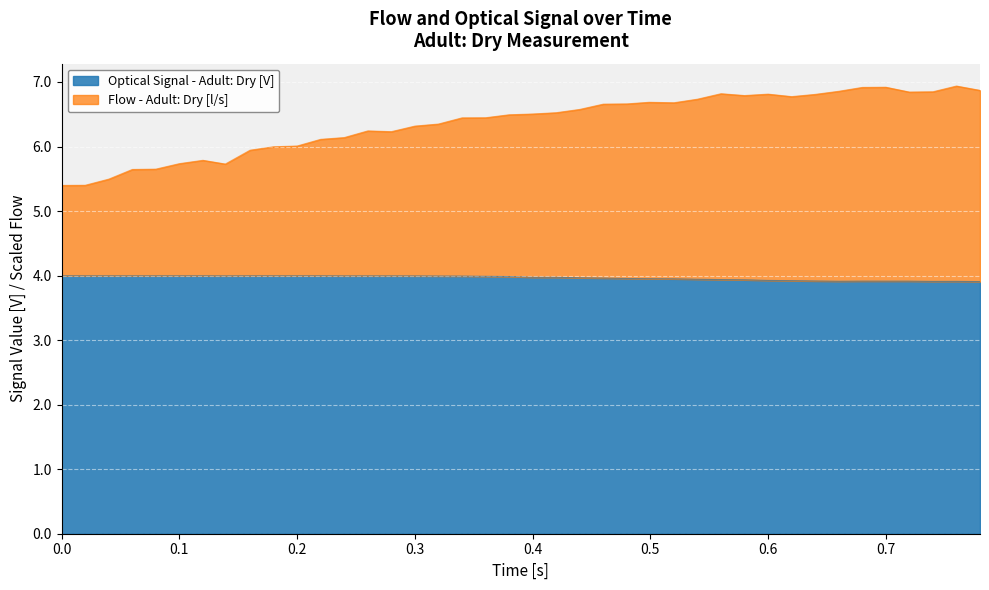

Reading left to right, extract all data points from this chart.

Optical Signal - Adult: Dry [V]: 4.0	4.0	4.0	4.0	4.0	4.0	4.0	4.0	4.0	4.0	4.0	4.0	4.0	4.0	4.0	4.0	4.0	4.0	4.0	4.0	4.0	4.0	4.0	4.0	4.0	4.0	3.9	3.9	3.9	3.9	3.9	3.9	3.9	3.9	3.9	3.9	3.9	3.9	3.9	3.9
Flow - Adult: Dry [l/s]: 5.4	5.4	5.5	5.6	5.6	5.7	5.8	5.7	5.9	6.0	6.0	6.1	6.1	6.2	6.2	6.3	6.3	6.4	6.4	6.5	6.5	6.5	6.6	6.7	6.7	6.7	6.7	6.7	6.8	6.8	6.8	6.8	6.8	6.9	6.9	6.9	6.8	6.8	6.9	6.9